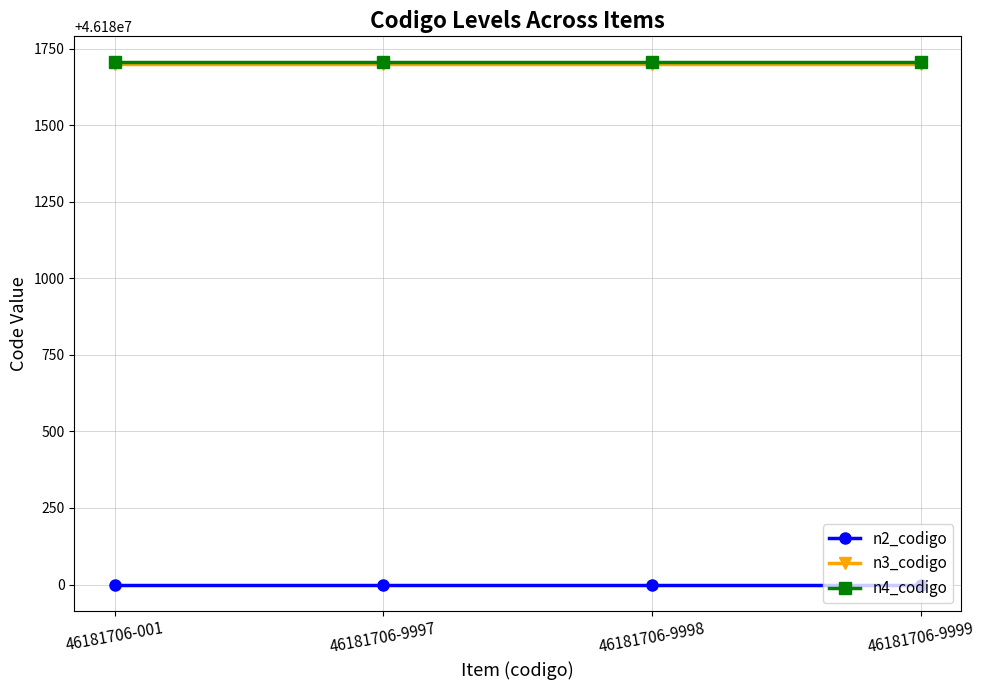

What is the highest value of the n4_codigo series?

46181706